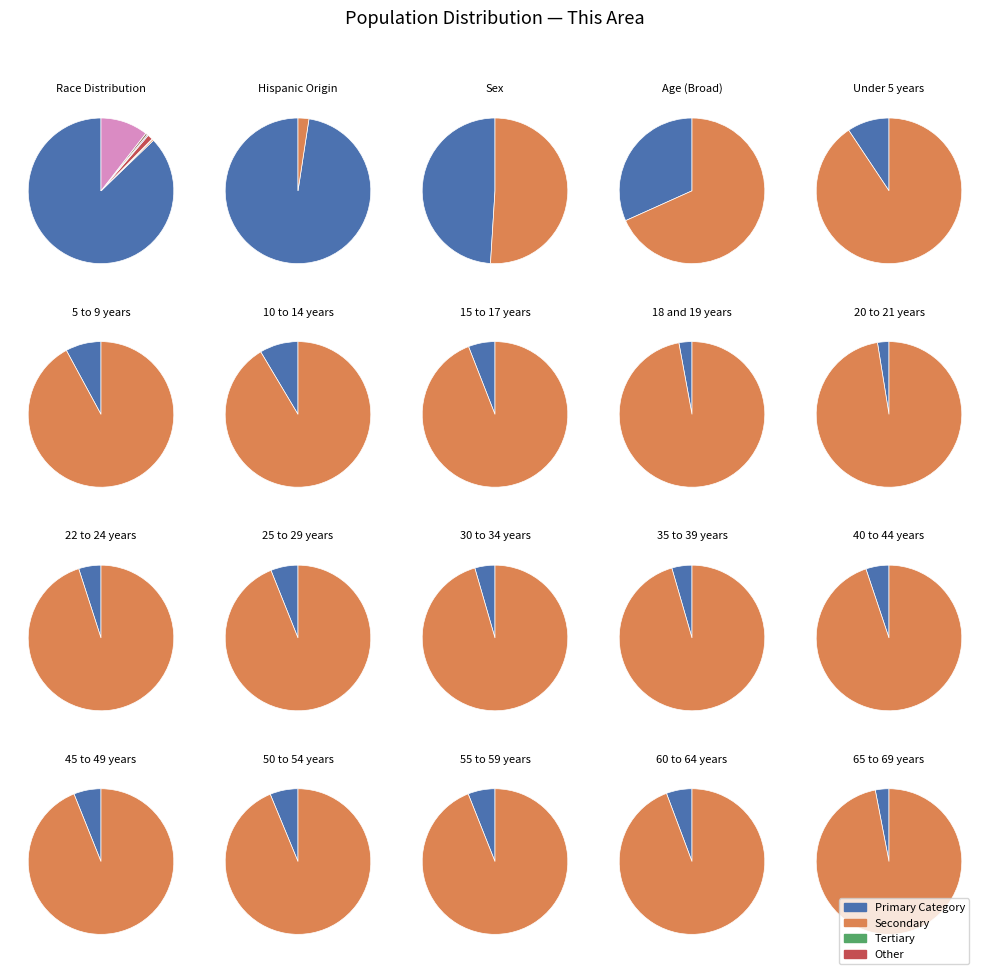

Is there any slice that represents more than half of the pie?

Yes